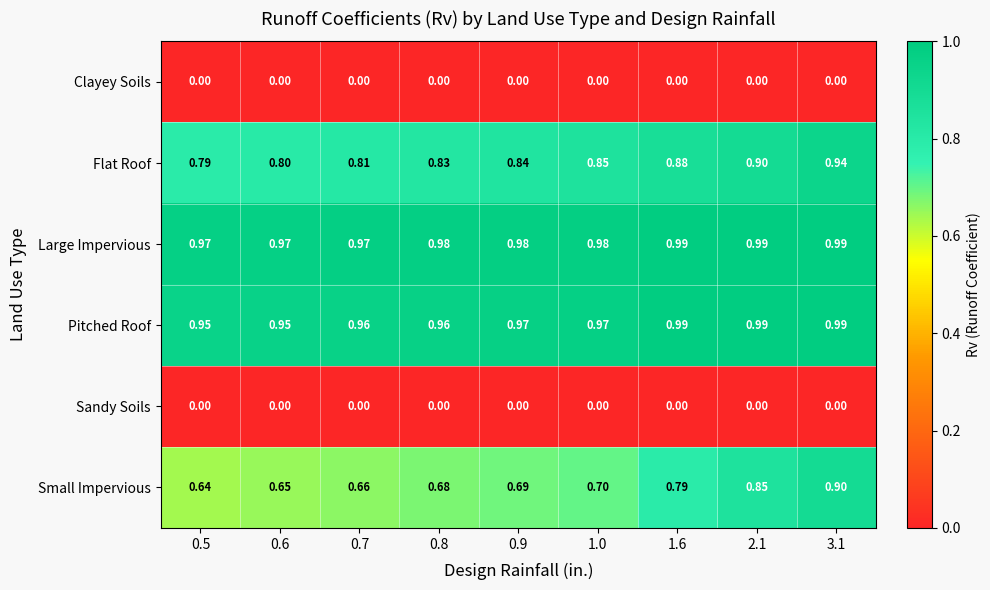

Which series has the largest total across all categories?

Large Impervious